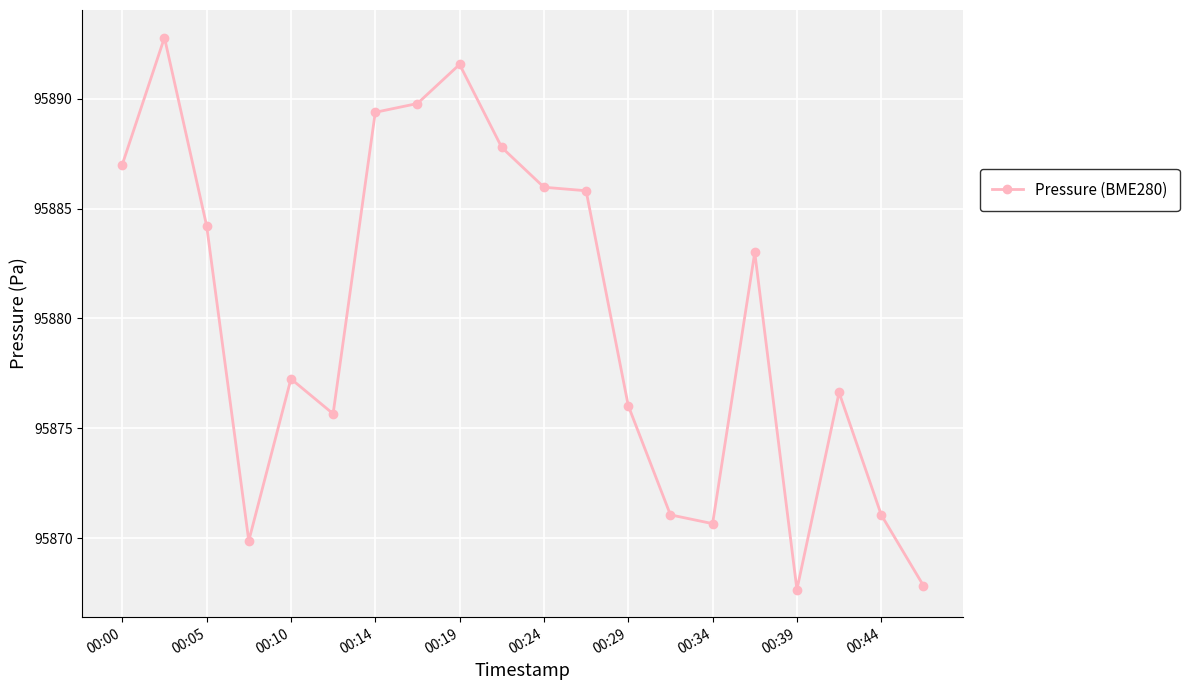

What is the maximum value shown in the chart?

95892.8